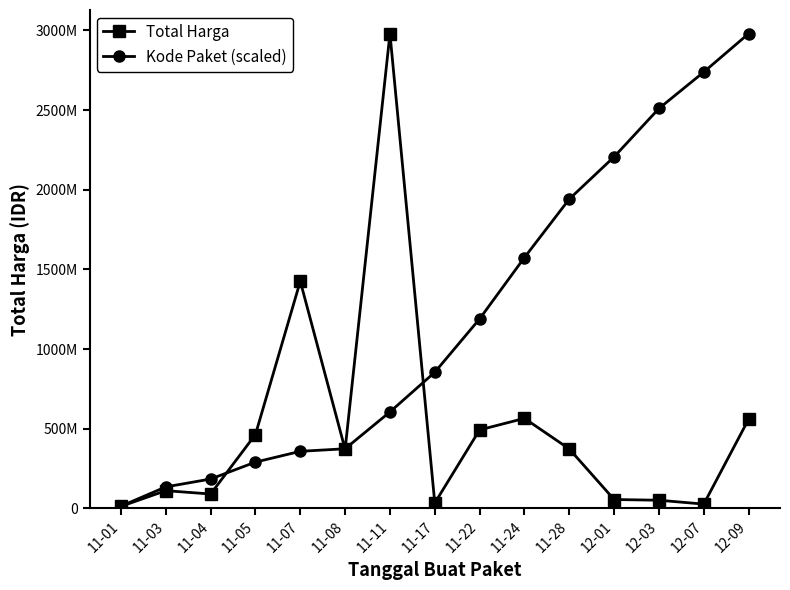

Which category has the highest value in the Kode Paket (scaled) series?

12-09